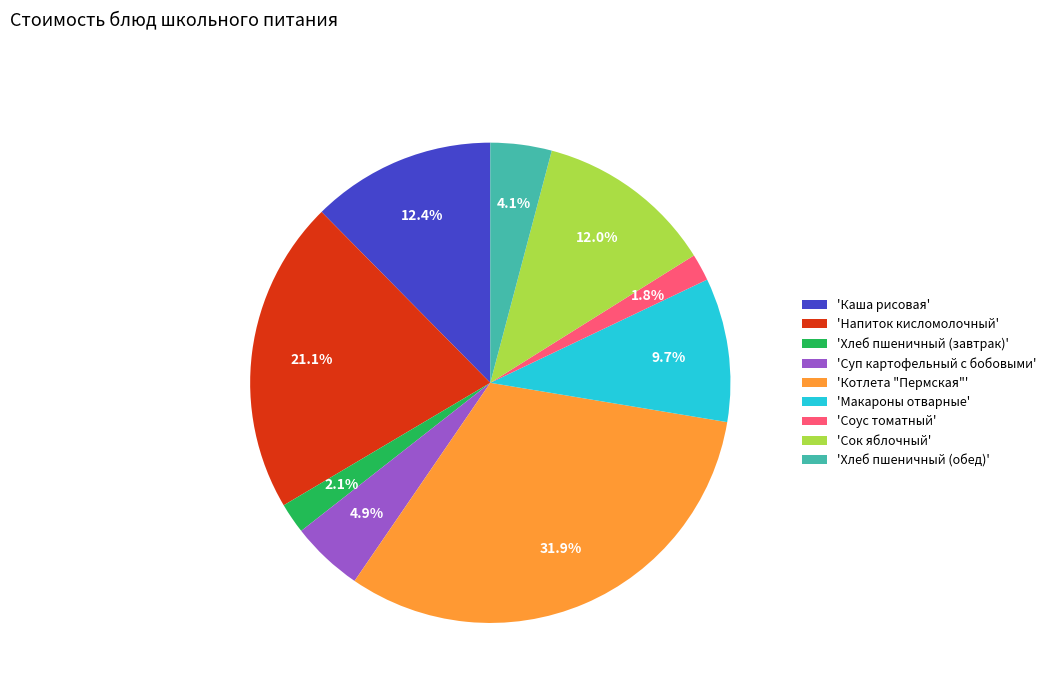

What portion of the pie excludes 'Хлеб пшеничный (обед)'?

95.9%